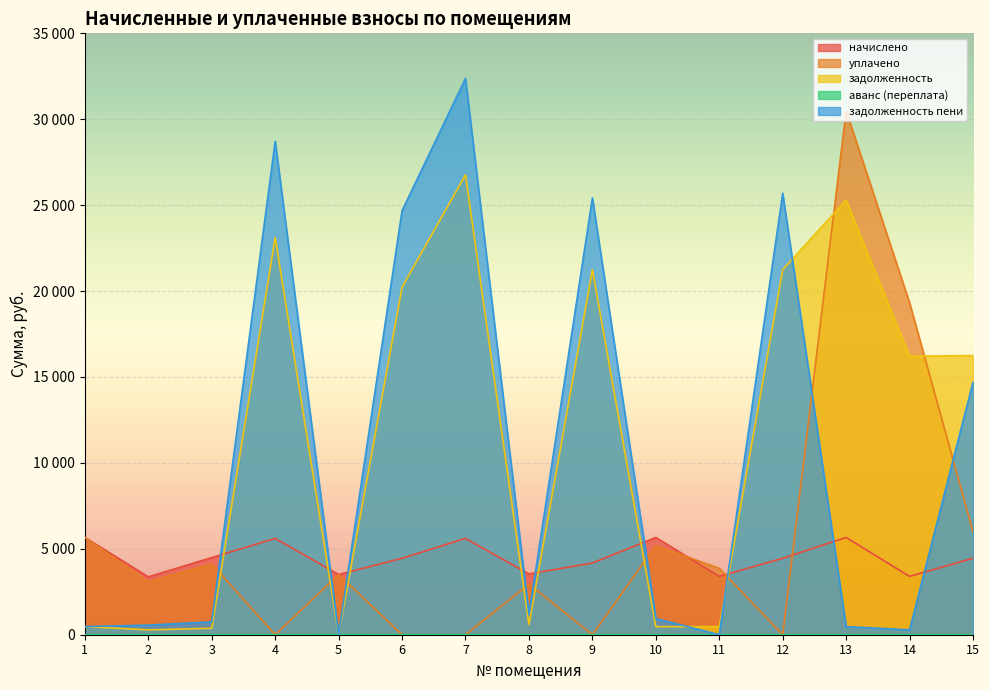

What is the value of the начислено point at the 7th from the left?

5606.5